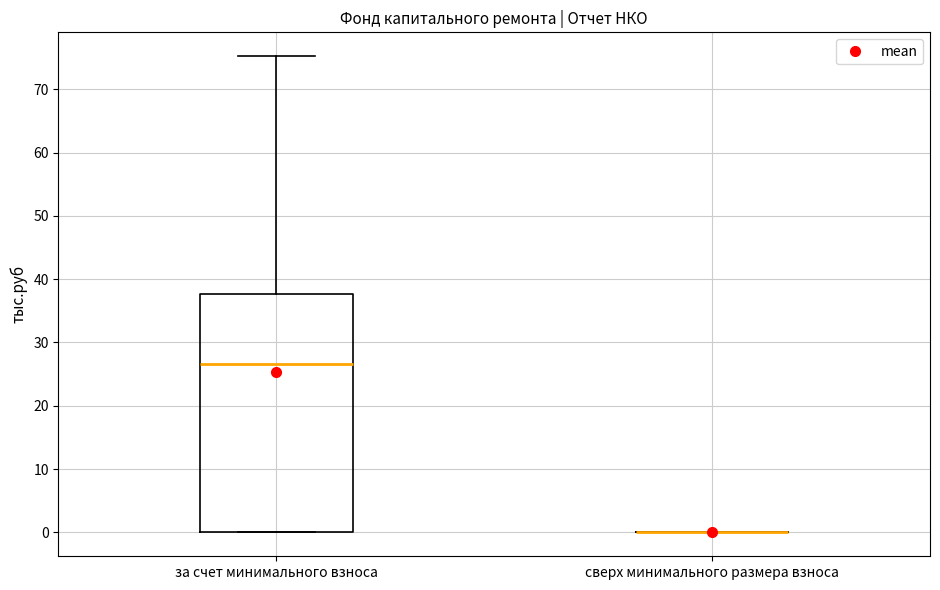

Reading left to right, transcribe this box plot: for each box, give where its median line is, the range the box spans, and where its two whiskers end, as read against the y-axis. The values are not printed on the chart, so give them approximately, as read against the axis.

за счет минимального взноса: median 27, box 0 to 38, whiskers 0 to 75
сверх минимального размера взноса: box collapsed to a line at 0, whiskers 0 to 0